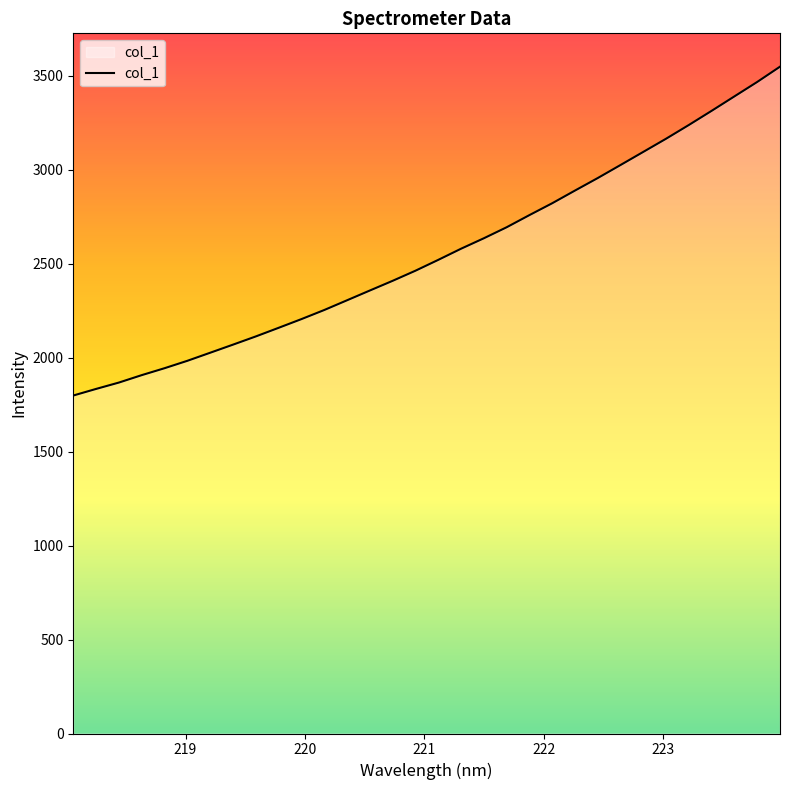

What is the smallest value displayed?

1797.8